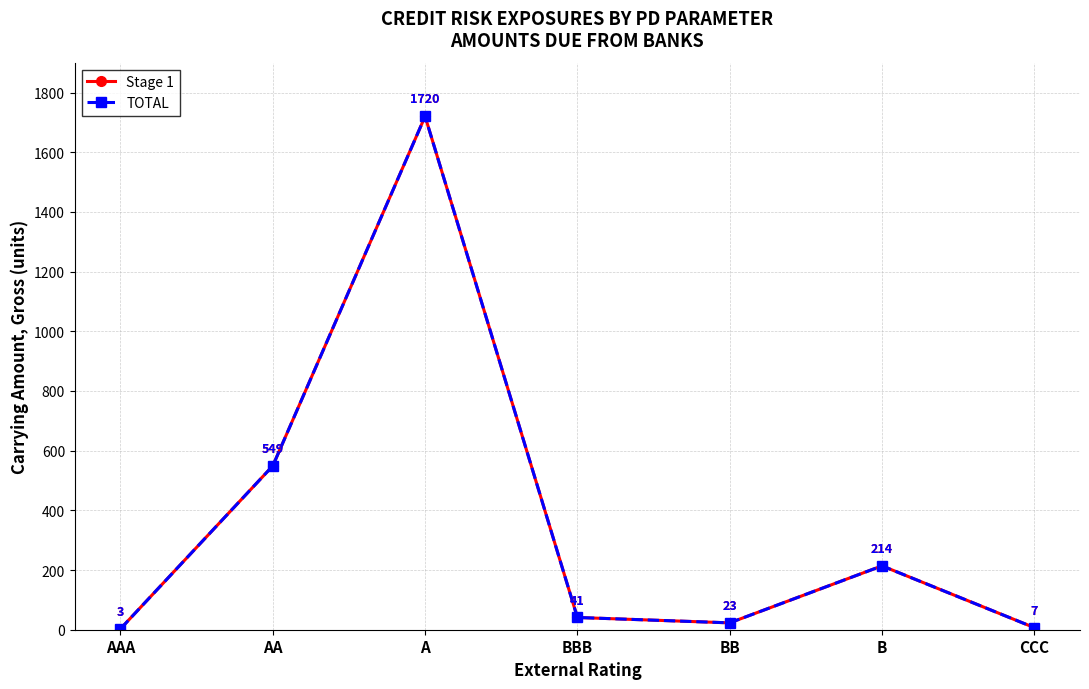

Is this an area chart (filled region under the line)?

No